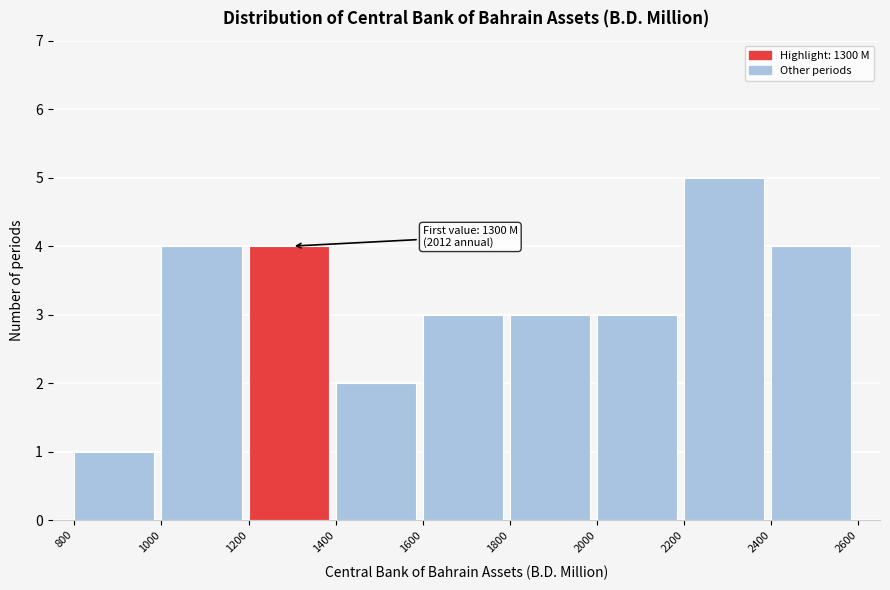

Which range on the x-axis has the tallest bar?

2200 to 2400